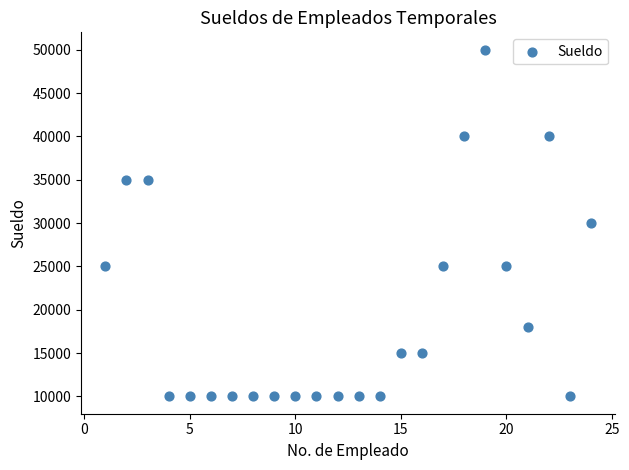

What is the range of Y values (max minus min)?

40000